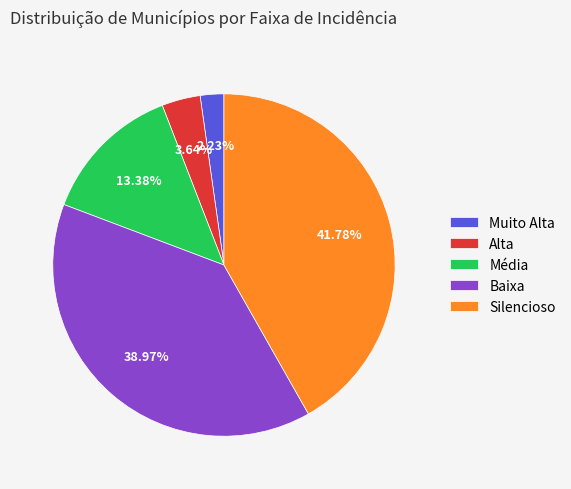

To the nearest percent, what is the difference between the Baixa and Muito Alta slice percentages?

37%